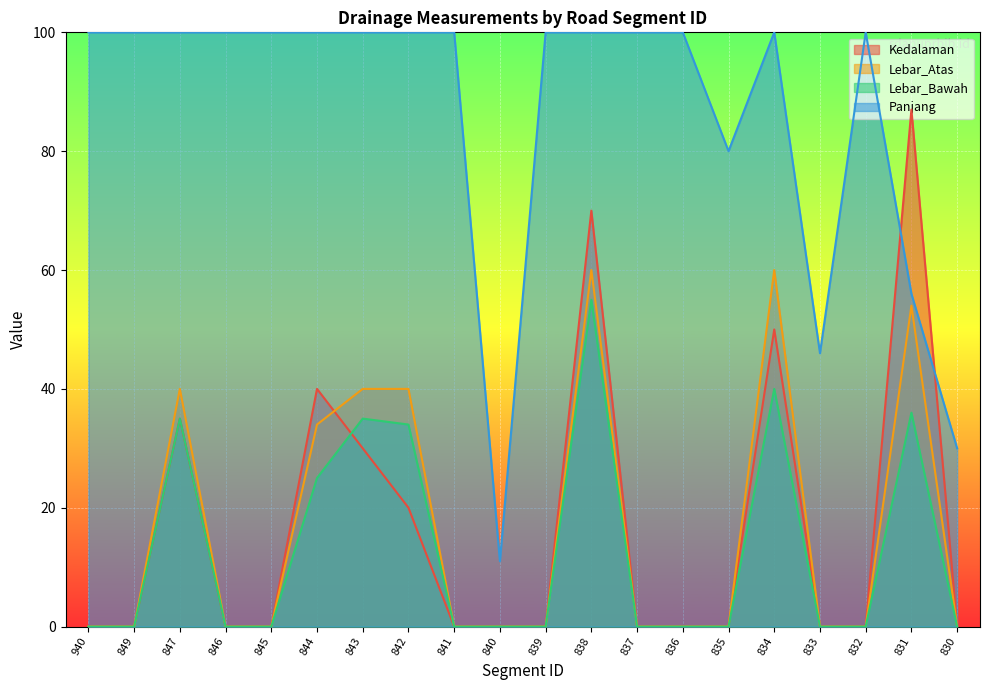

What is the total value across all series at 849?

100